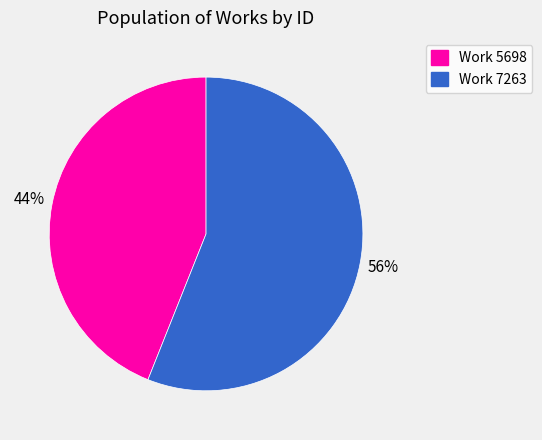

How many slices are in this pie chart?

2